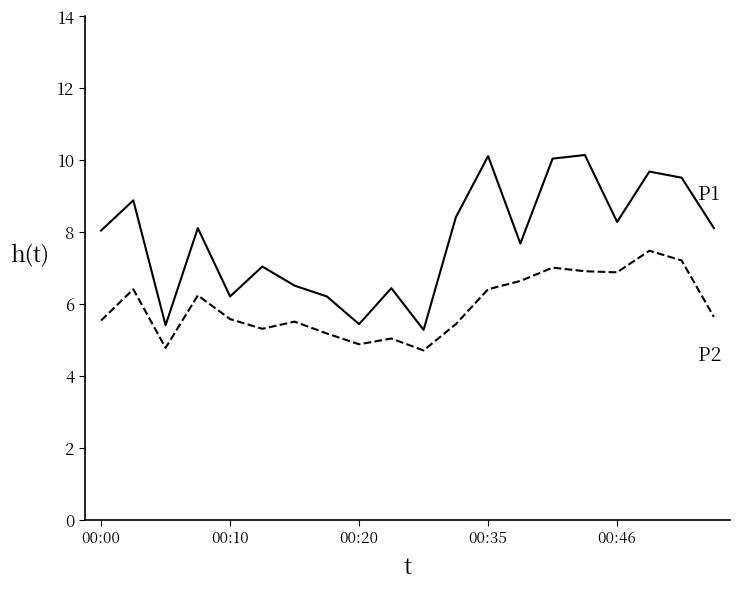

What is the greatest value displayed?

10.1